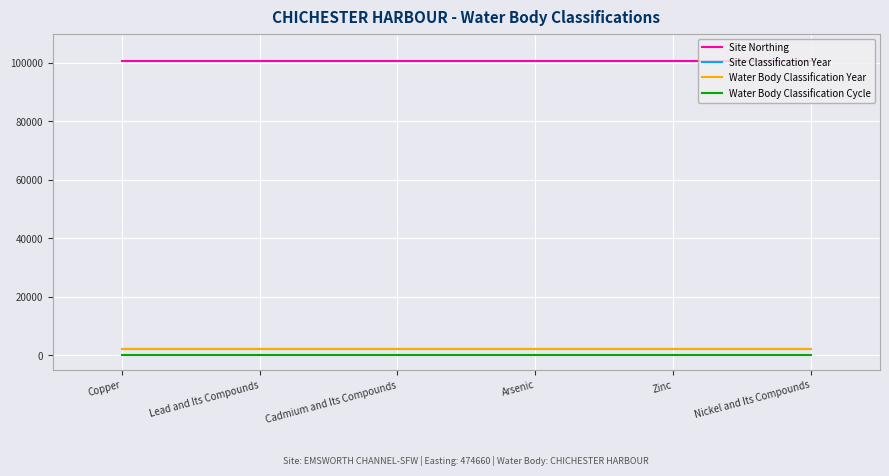

List the labels in order of Water Body Classification Year value, largest first.

Copper, Lead and Its Compounds, Cadmium and Its Compounds, Arsenic, Zinc, Nickel and Its Compounds